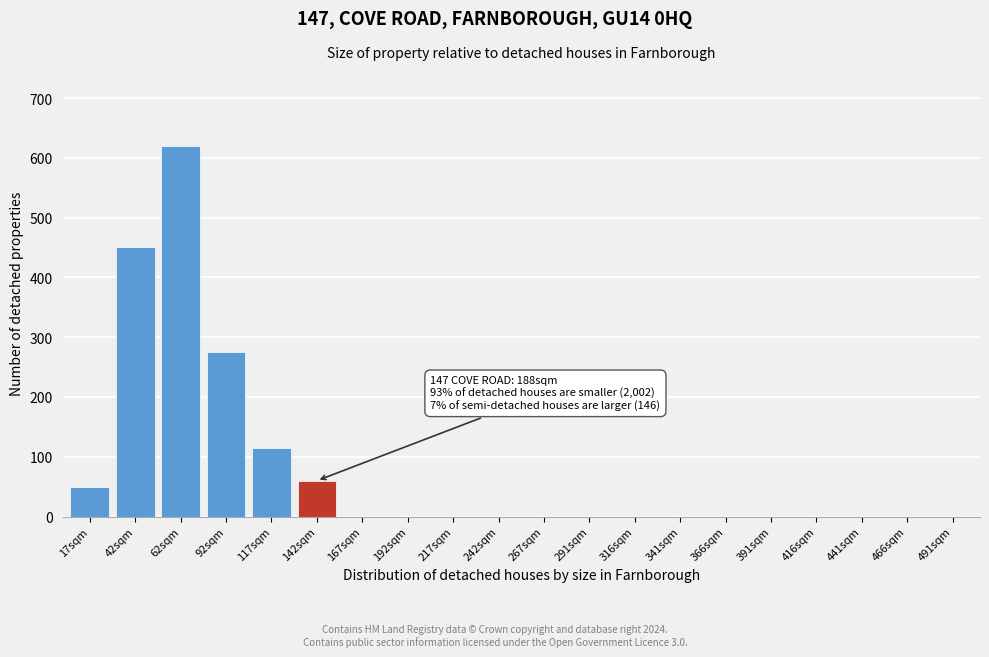

Reading left to right, transcribe all the data shown in this chart.

17sqm=50	42sqm=450	62sqm=620	92sqm=275	117sqm=115	142sqm=60	167sqm=0	192sqm=0	217sqm=0	242sqm=0	267sqm=0	291sqm=0	316sqm=0	341sqm=0	366sqm=0	391sqm=0	416sqm=0	441sqm=0	466sqm=0	491sqm=0